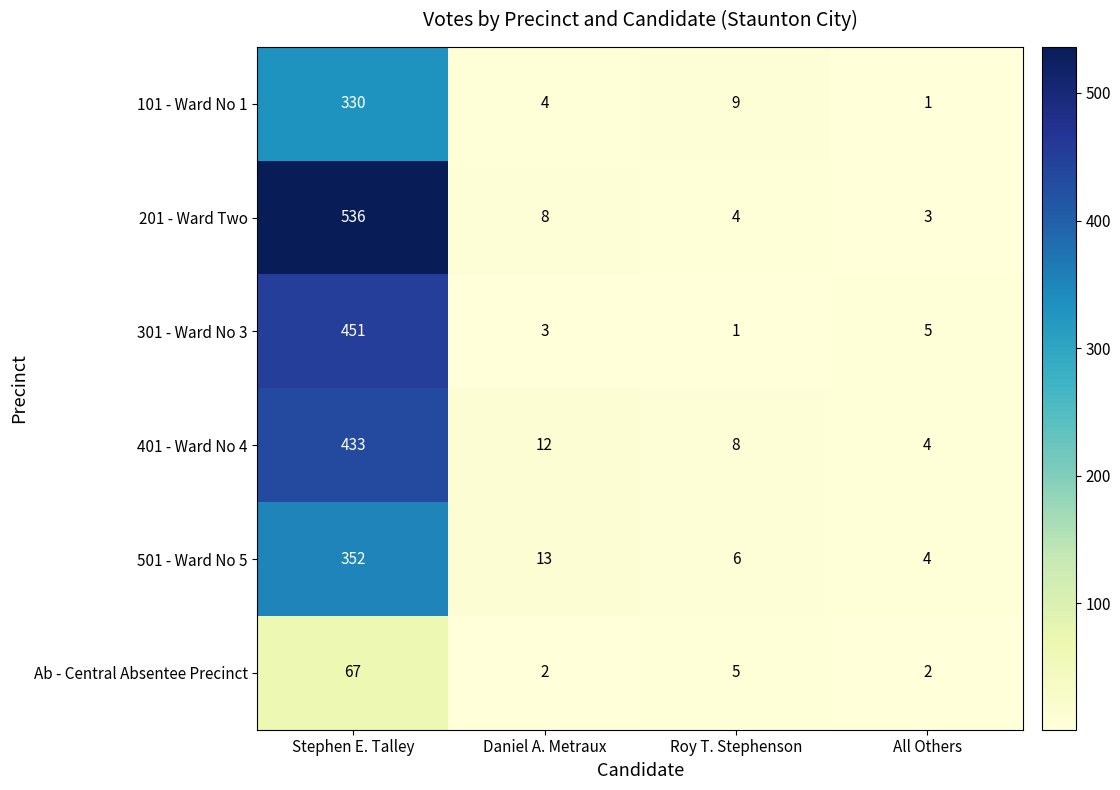

What is the total value across all series at Roy T. Stephenson?

33